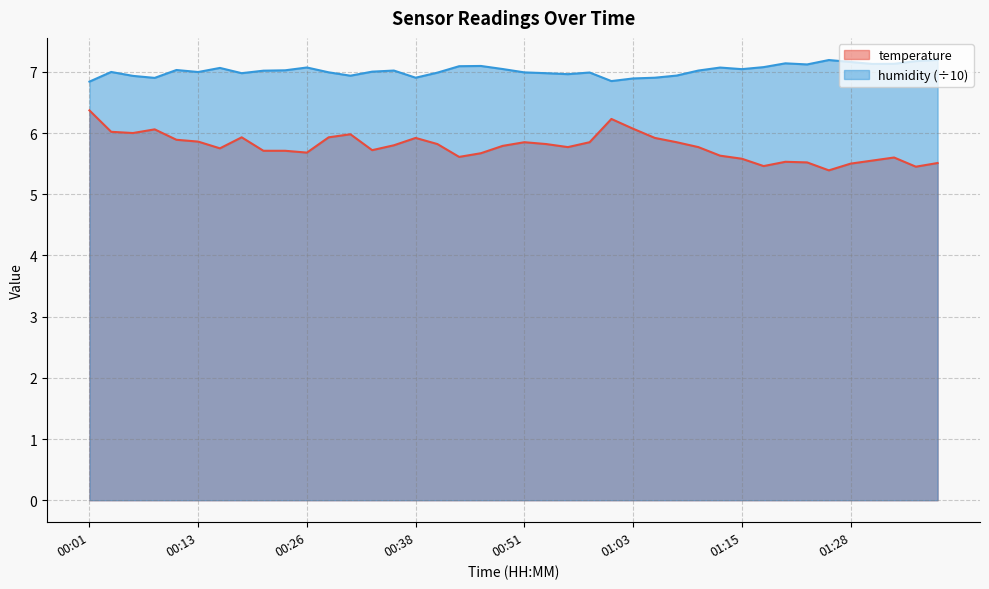

Between 00:31 and 00:41, which is larger?

00:31